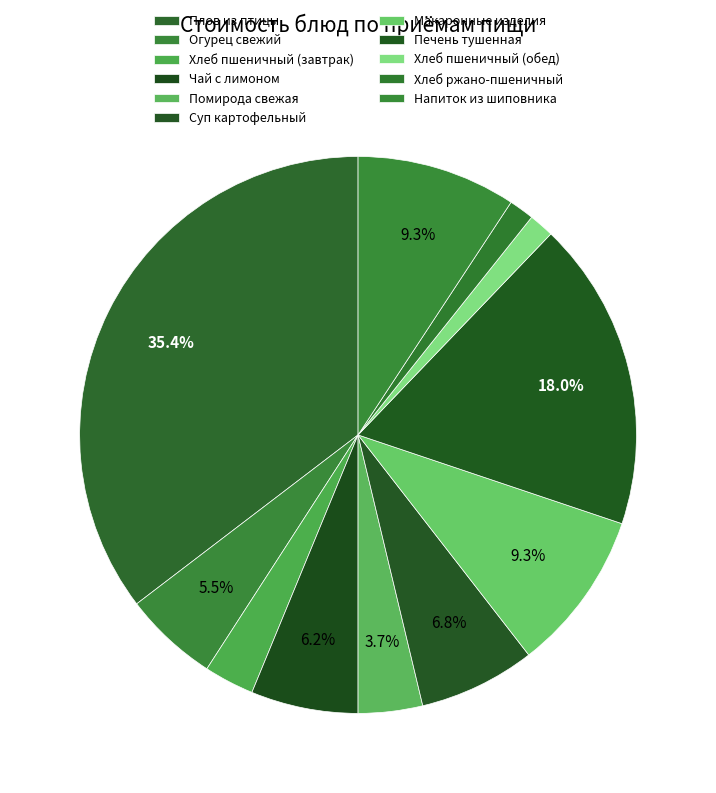

Between Печень тушенная and Хлеб пшеничный (обед), which is larger?

Печень тушенная